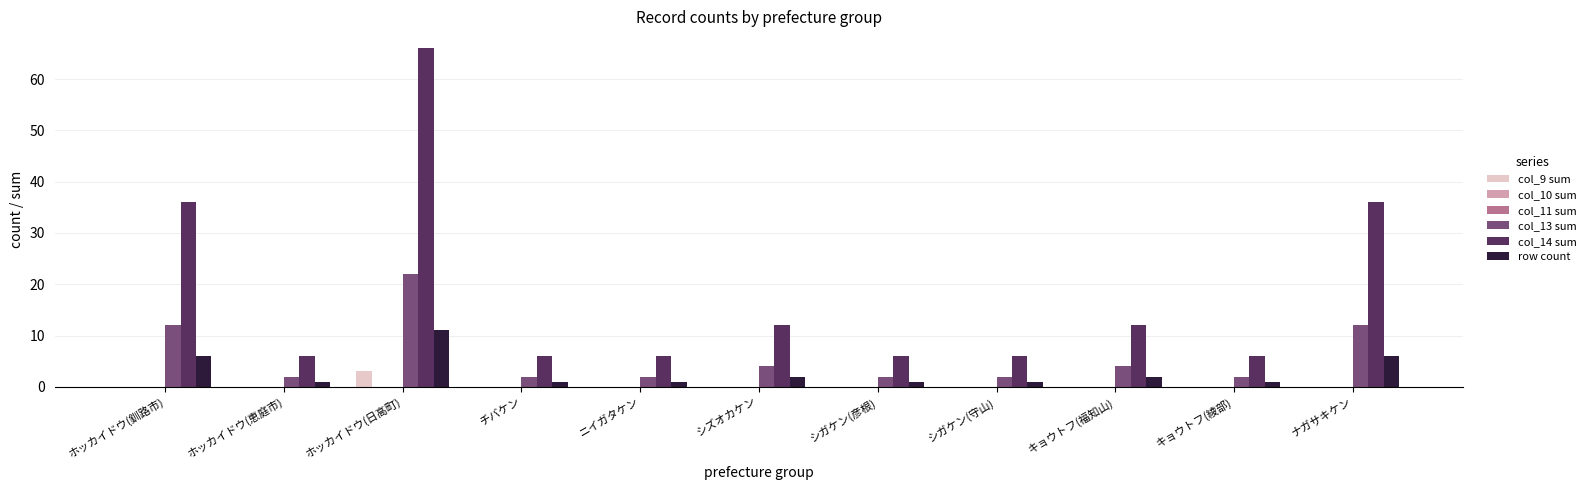

What is the difference between the maximum and minimum values in the col_14 sum series?

60